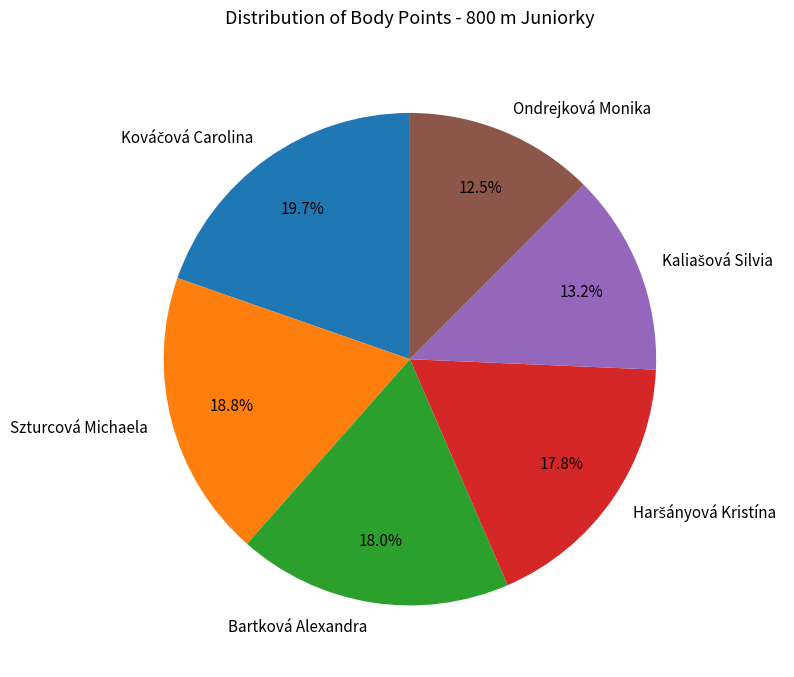

Between Ondrejková Monika and Bartková Alexandra, which is larger?

Bartková Alexandra